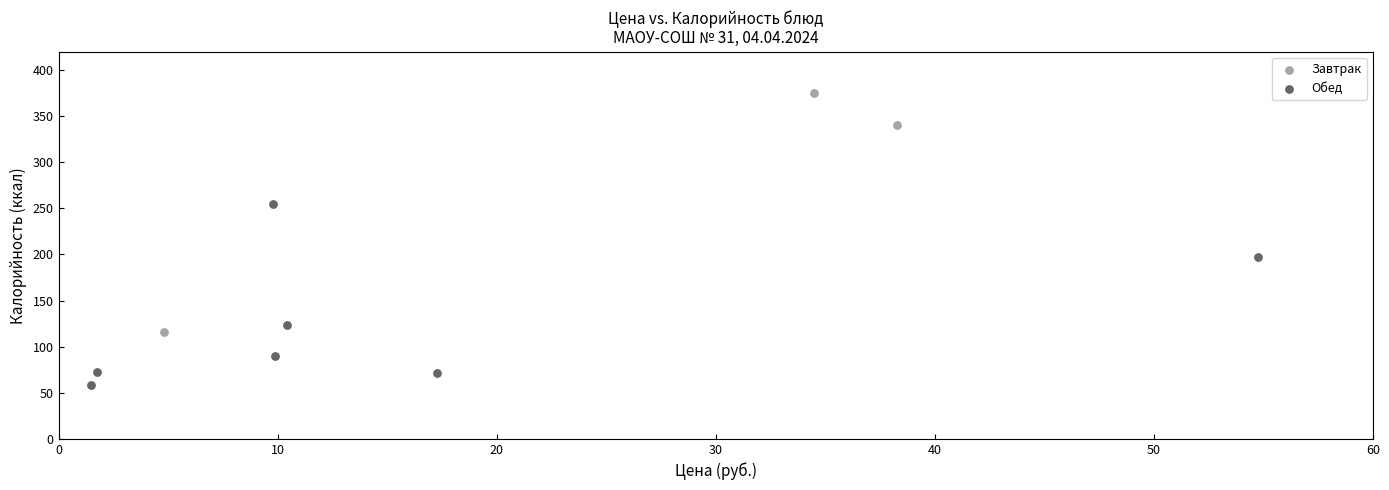

Which series contains the highest Y value?

Завтрак